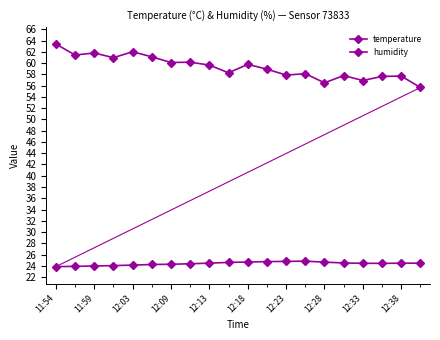

True or false: humidity and temperature cross at least once.

False